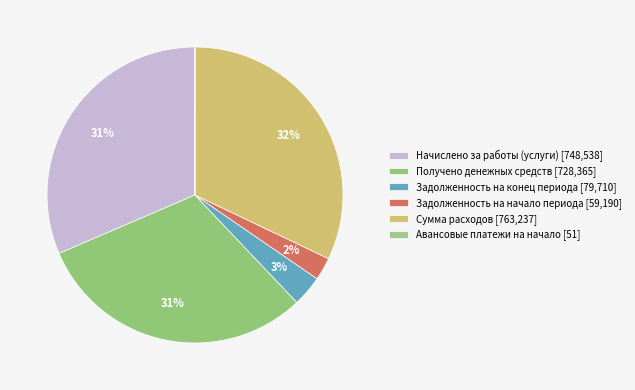

What percentage do Получено денежных средств and Авансовые платежи на начало together represent?

30.6%